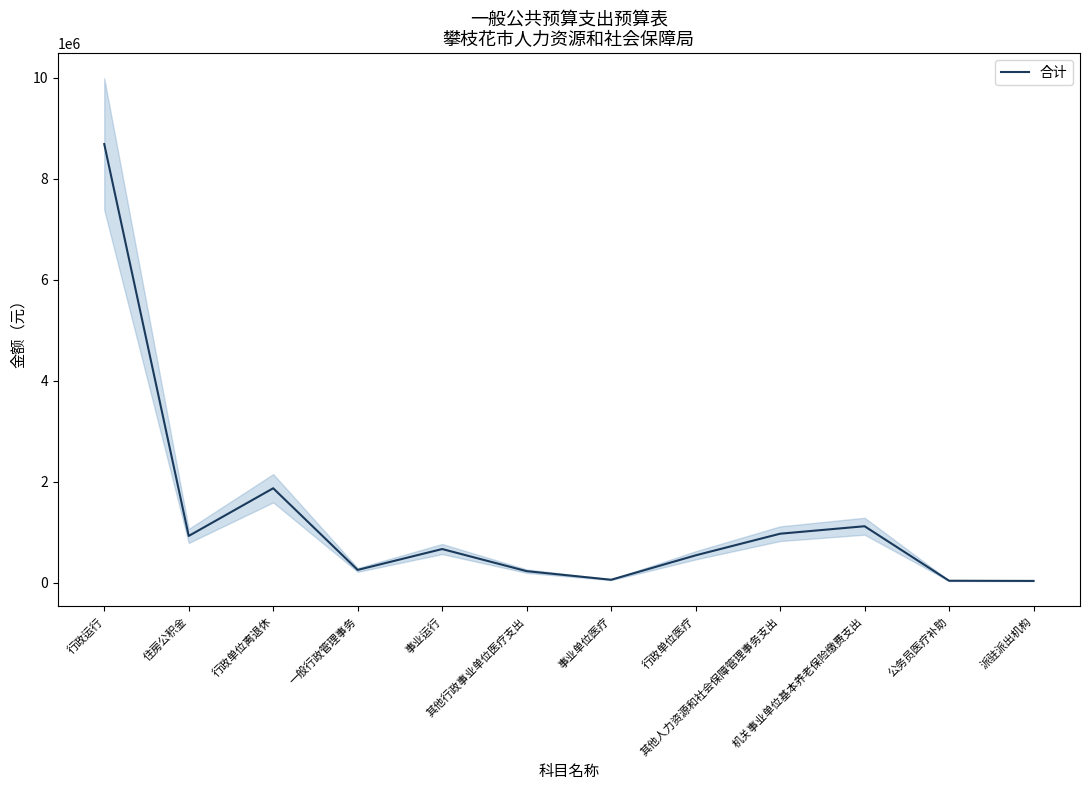

Which label corresponds to the smallest value in the chart?

派驻派出机构